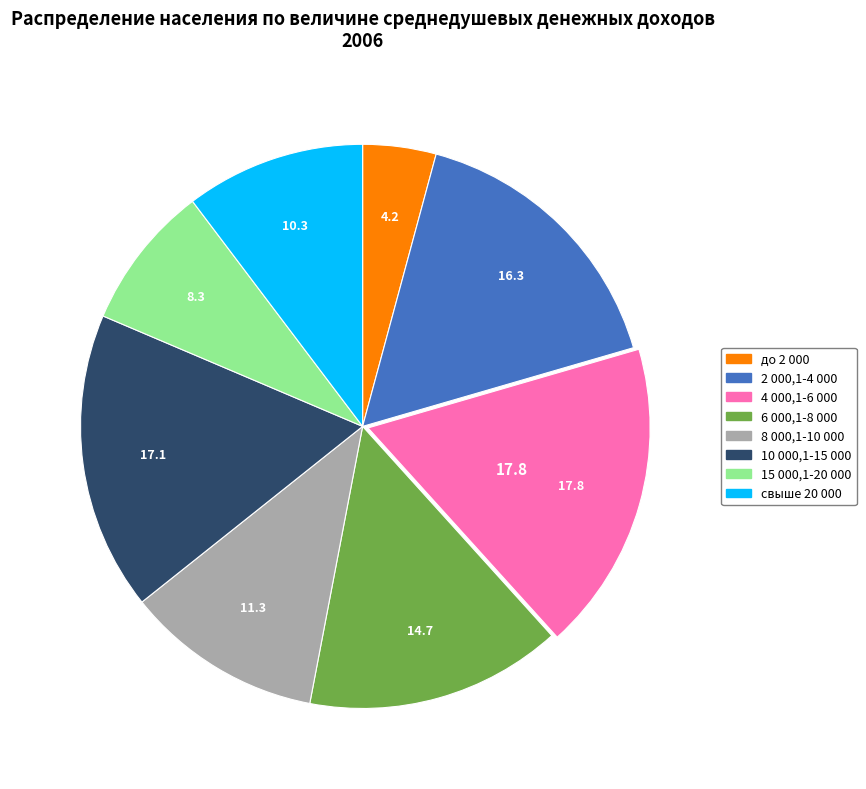

Is the sum of 2 000,1-4 000 and 15 000,1-20 000 greater than half?

No